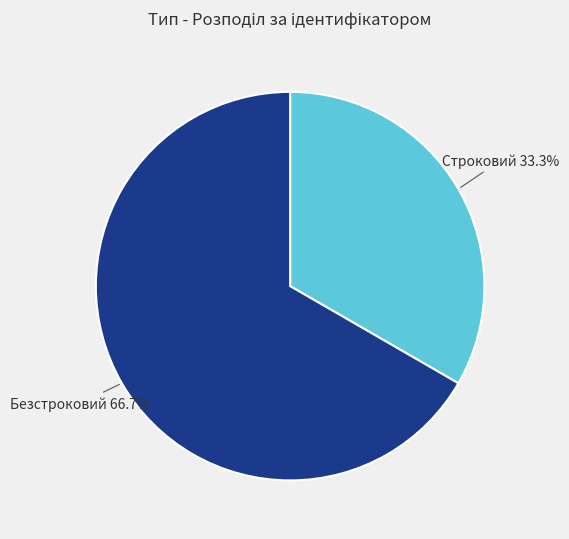

Is Строковий the majority of the pie?

No